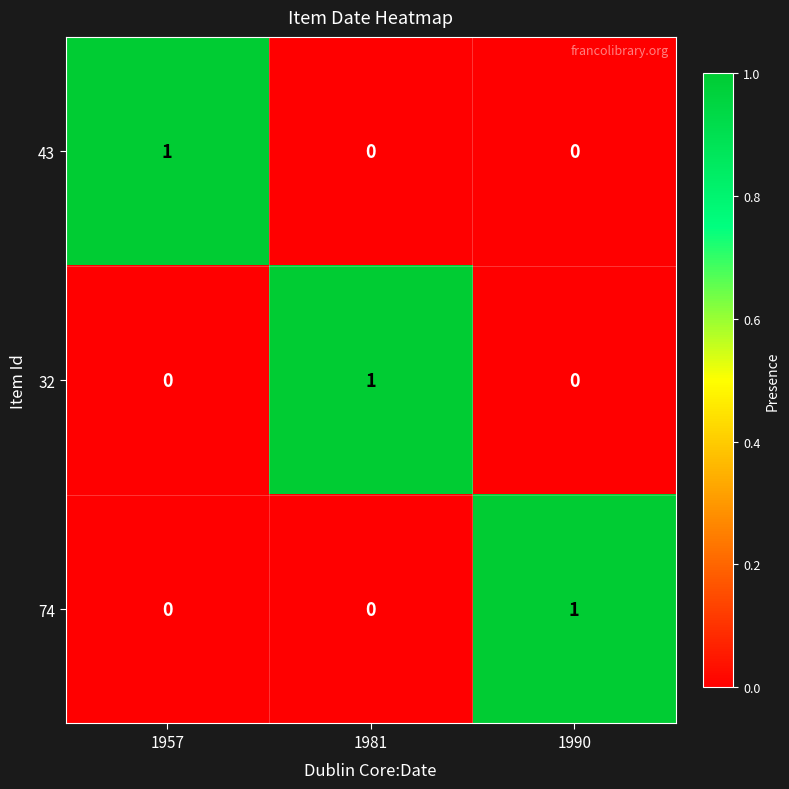

How many 32 values are between 0 and 1?

3